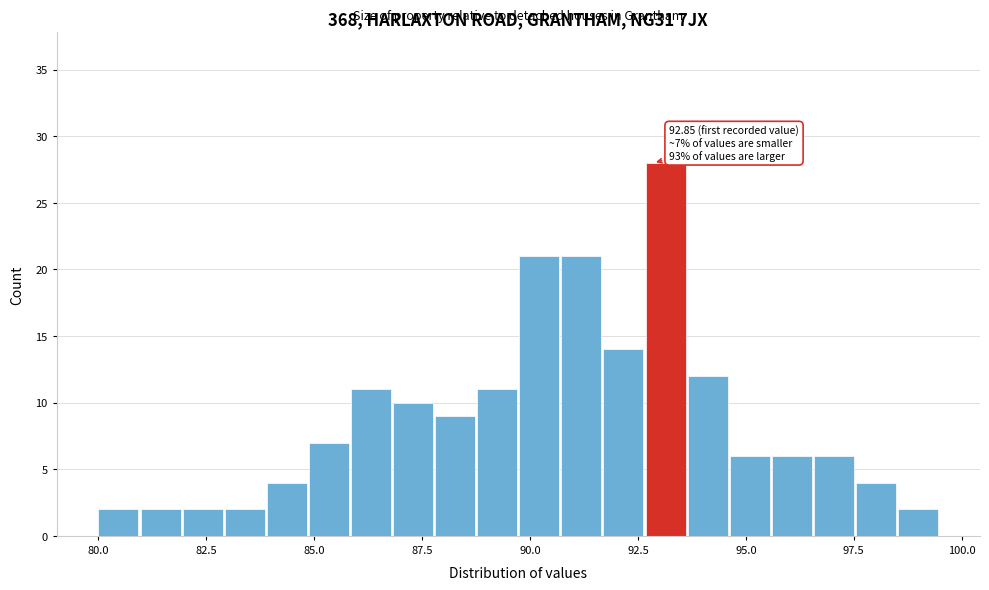

Read against the x-axis, roughly where is the centre of the tallest bar?

93.0